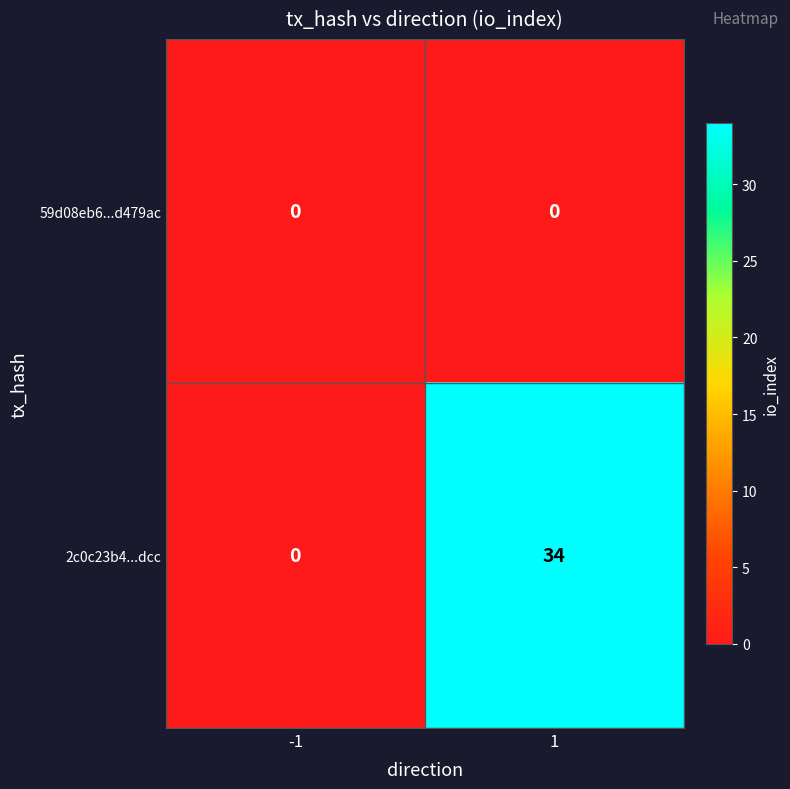

Is it true that 2c0c23b4...dcc equals 34 at 1?

True